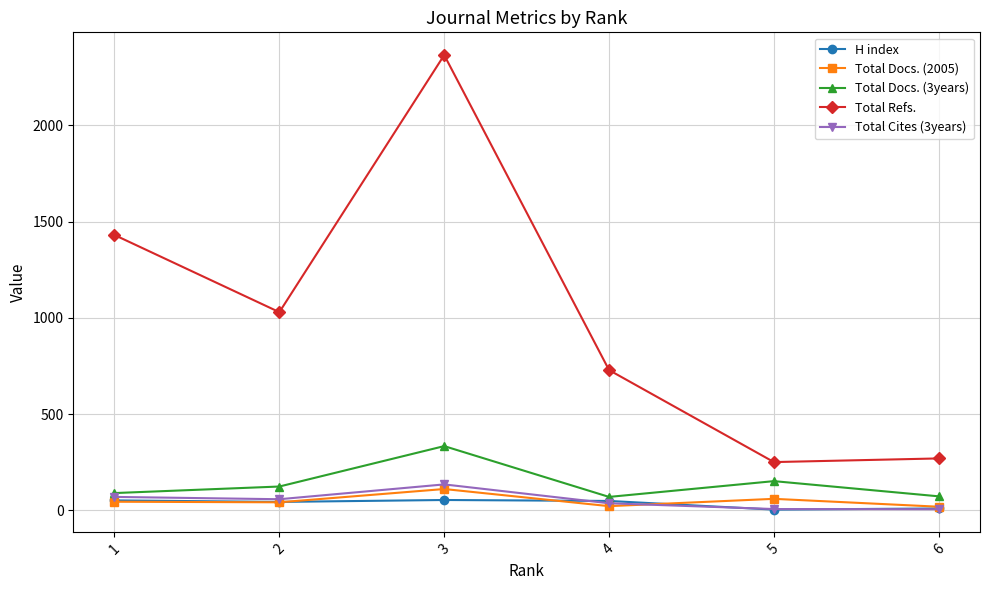

Count the number of data series in this chart.

5